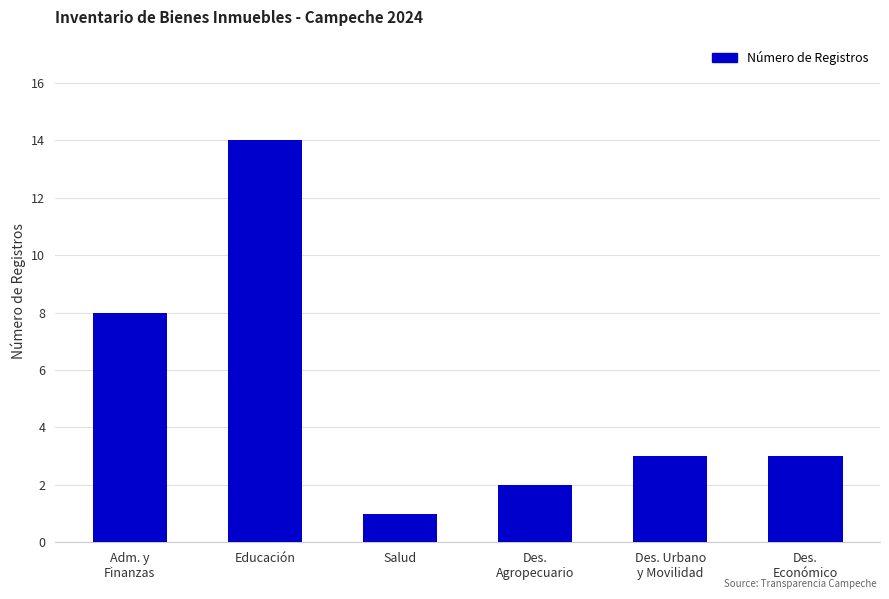

Where is the data nearest to the value 7?

Adm. y
Finanzas